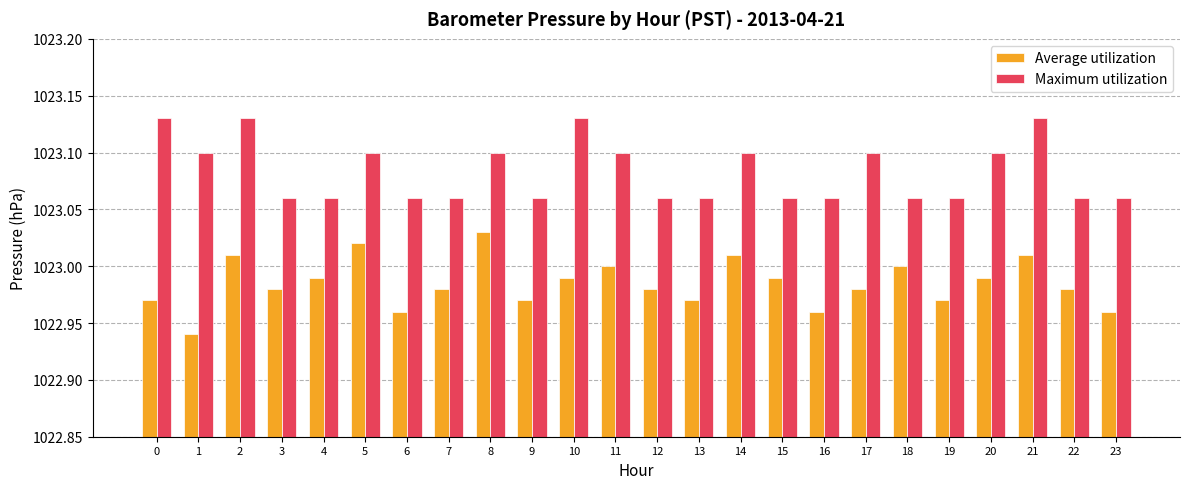

Count the number of categories in the chart.

24